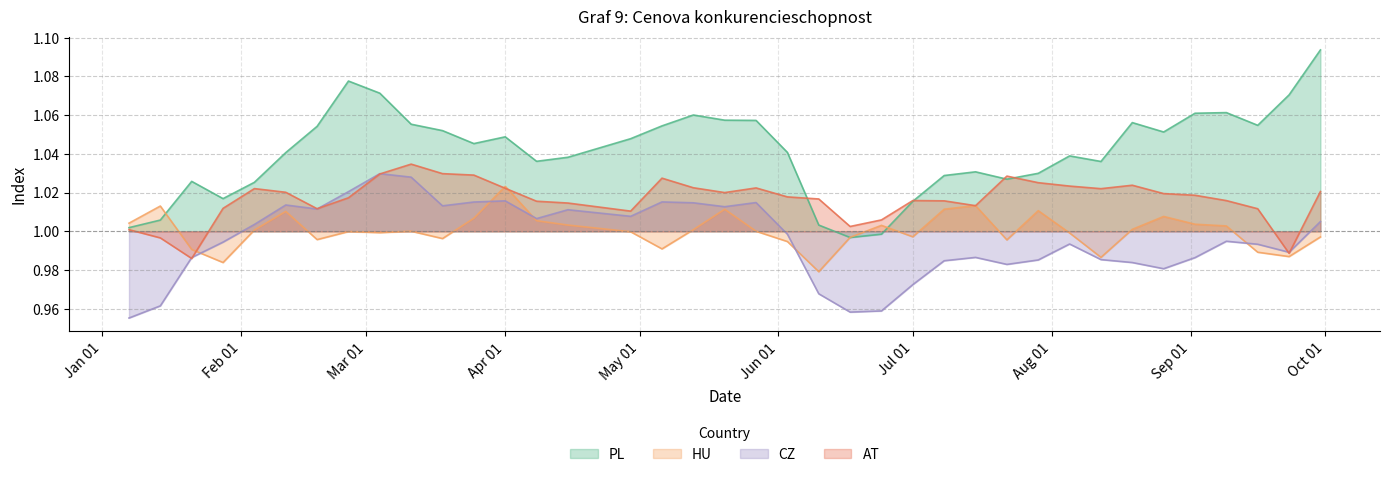

Which series has the largest total across all categories?

PL